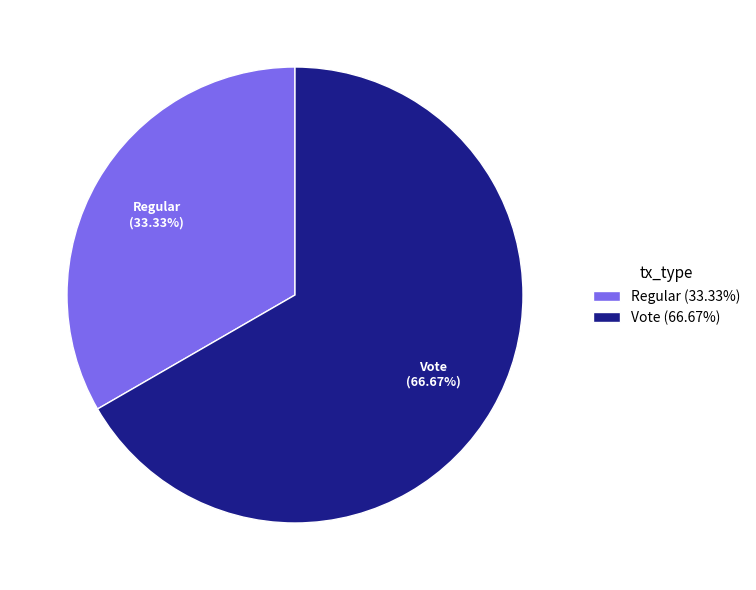

Rank the categories by value from highest to lowest.

Vote, Regular